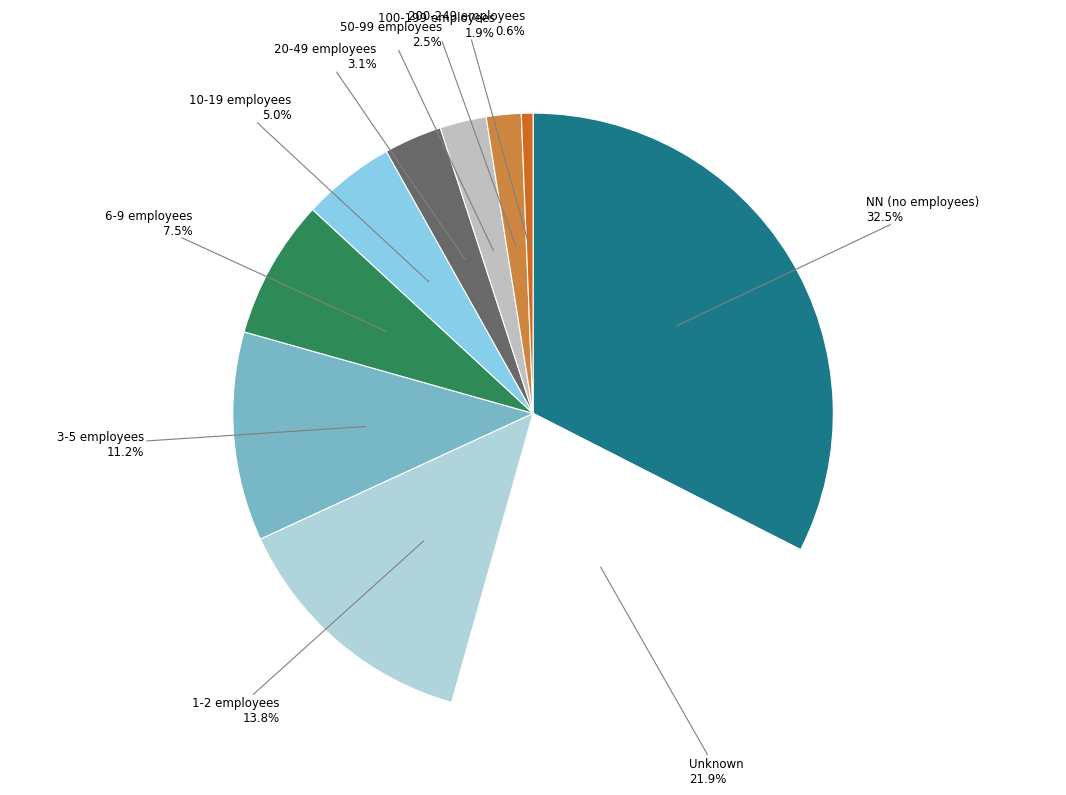

Does any single category account for the majority?

No